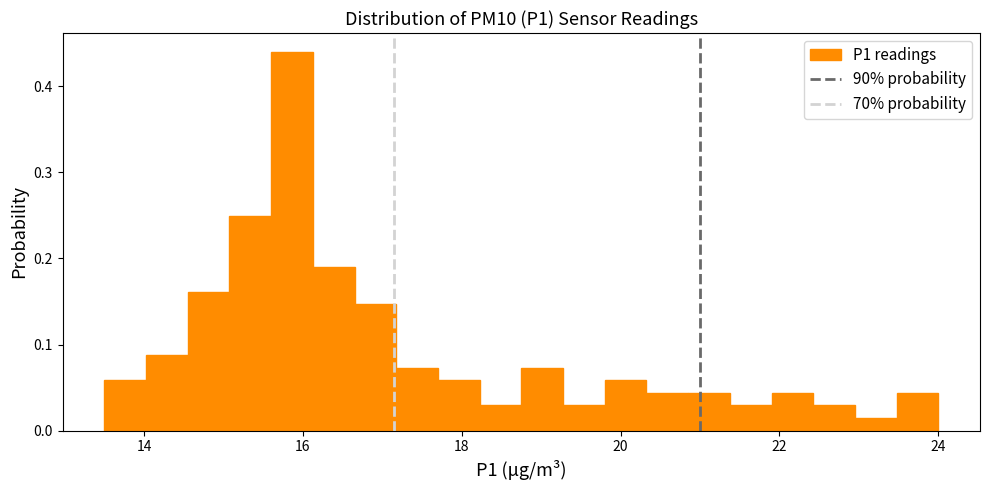

Around what value on the x-axis is the tallest bar? Give the approximate position of its centre, as read against the axis.

15.8